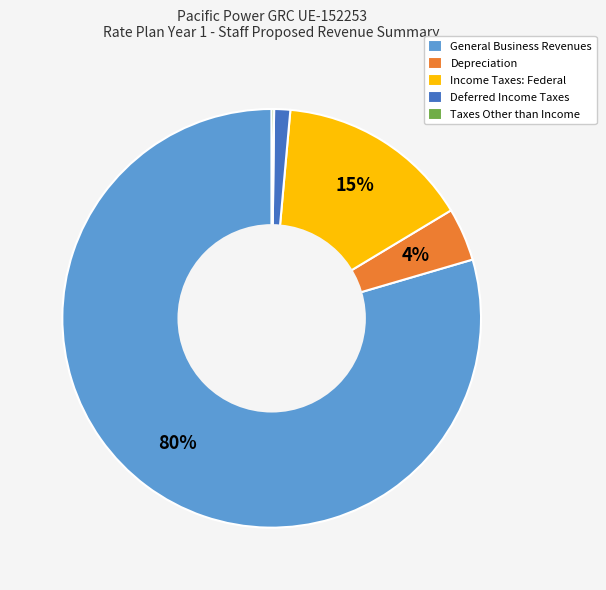

Which category accounts for the majority?

General Business Revenues